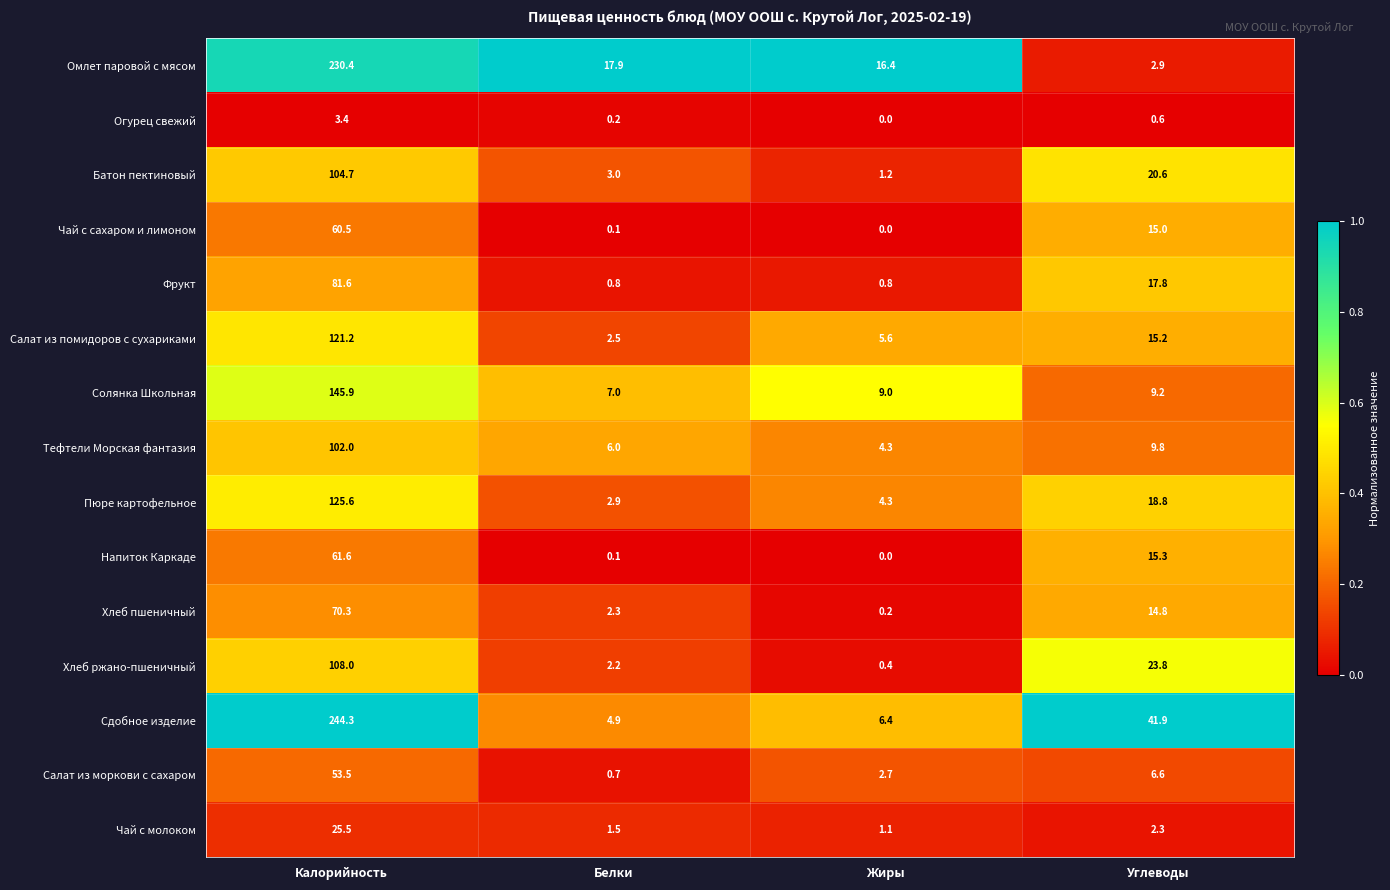

Which series has the largest total across all categories?

Сдобное изделие